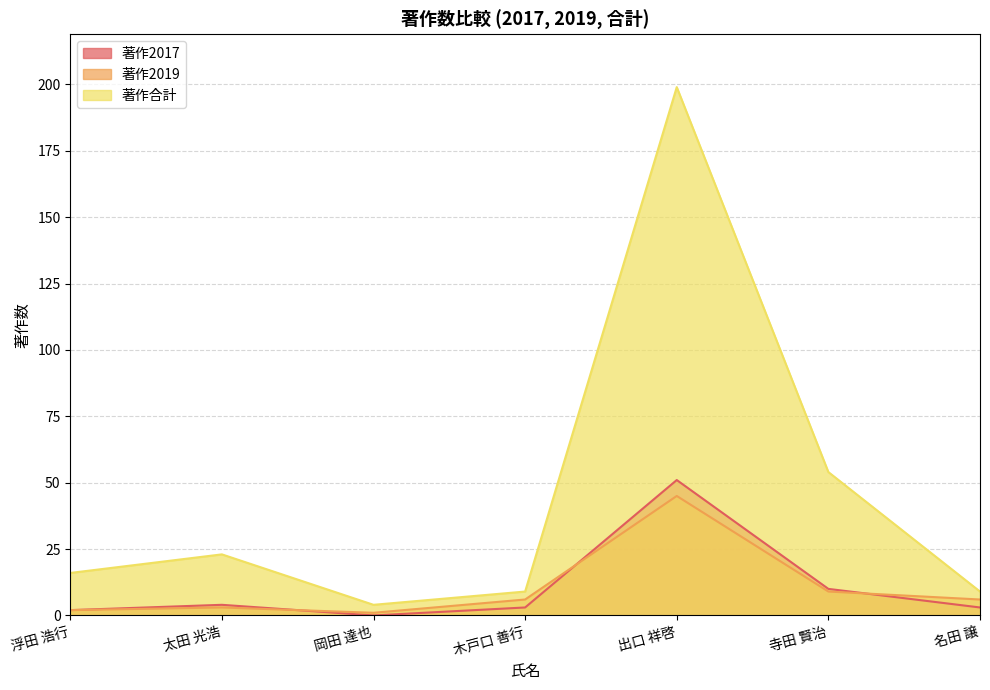

Which series has the largest range (max minus min)?

著作合計